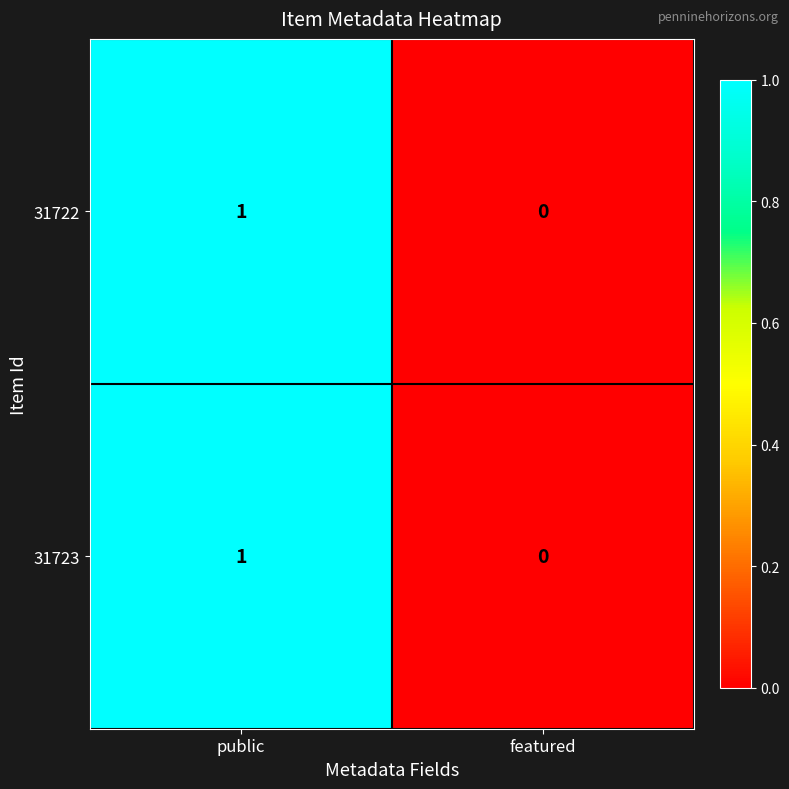

Is the value of 31722 at featured greater than the value of 31723 at public?

No